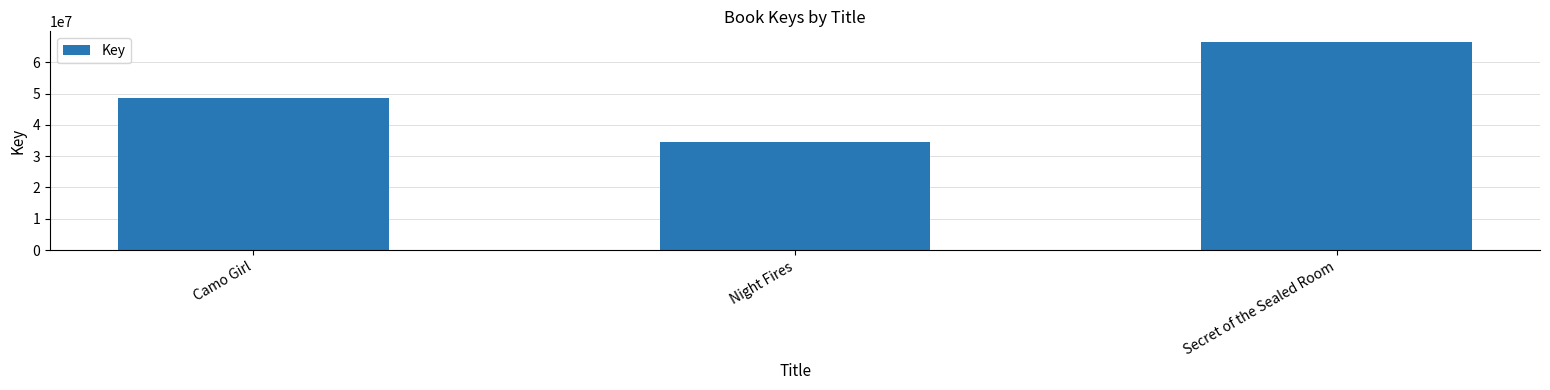

Does the chart contain any negative values?

No